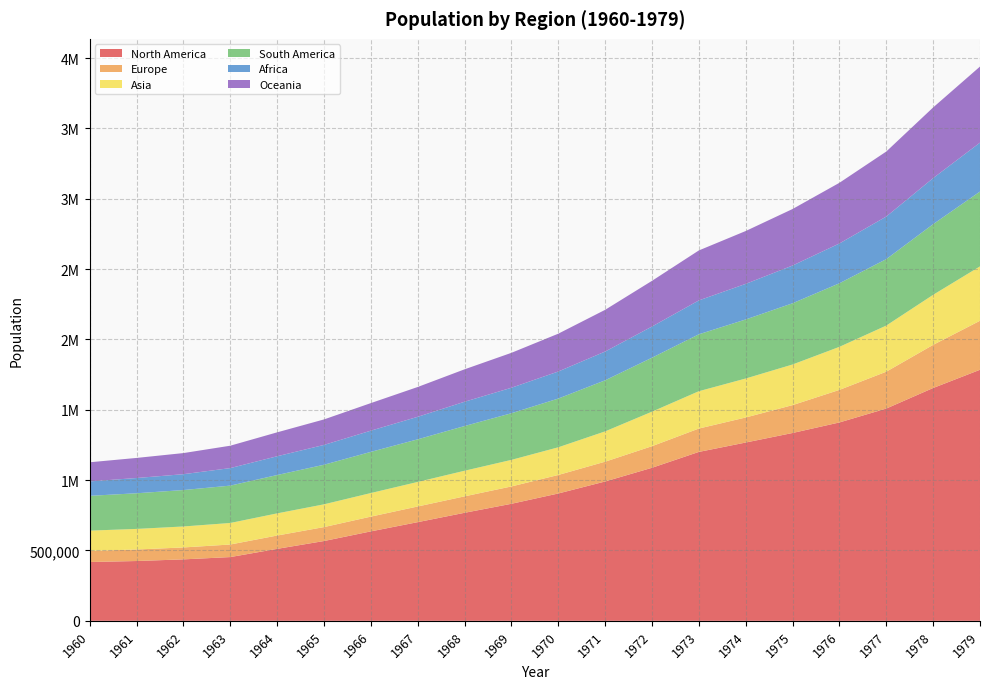

Reading left to right, transcribe all the data shown in this chart.

North America: 417973	425094	436804	453099	511474	567167	635713	701332	767863	831887	905081	990462	1087837	1200641	1267416	1335177	1410142	1508888	1655009	1784538
Europe: 79439	81863	84739	89309	94676	99043	104897	111396	116893	123210	131568	140656	153448	166100	177959	198113	231374	261972	306565	348394
Asia: 143736	146324	149079	153110	157533	161827	167647	174415	182019	188915	196793	215510	245360	265391	277097	288778	306036	327943	355780	386607
South America: 247252	253451	258966	265497	272588	281354	292607	302902	317830	331551	346420	363029	383710	404636	419650	435276	451890	472289	502234	531935
Africa: 102634	108359	112686	124545	133479	140856	150802	160089	172636	181143	192312	204498	221522	240820	253062	268186	282989	302672	327367	347716
Oceania: 135953	142783	150068	159162	169923	181217	195927	211938	230437	248223	268825	296476	324856	355234	375651	401753	431189	462145	502322	540768